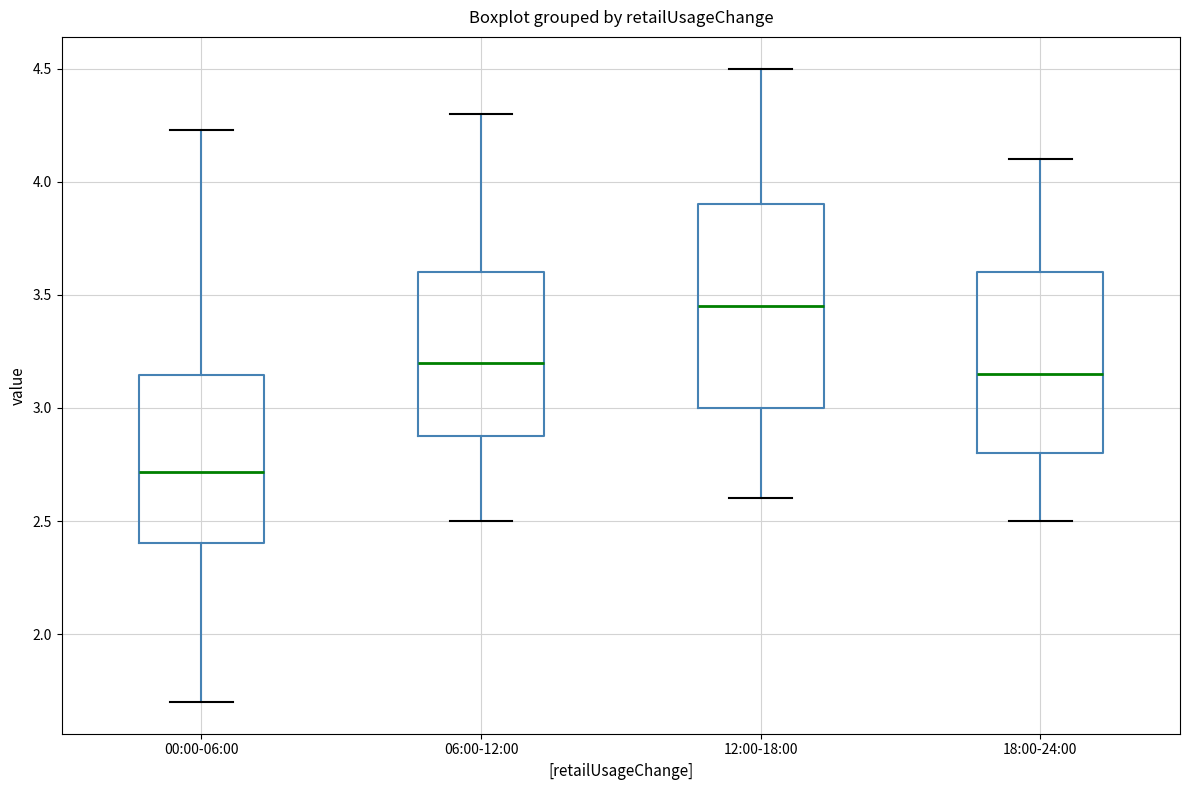

Which box's median line is the lowest?

00:00-06:00